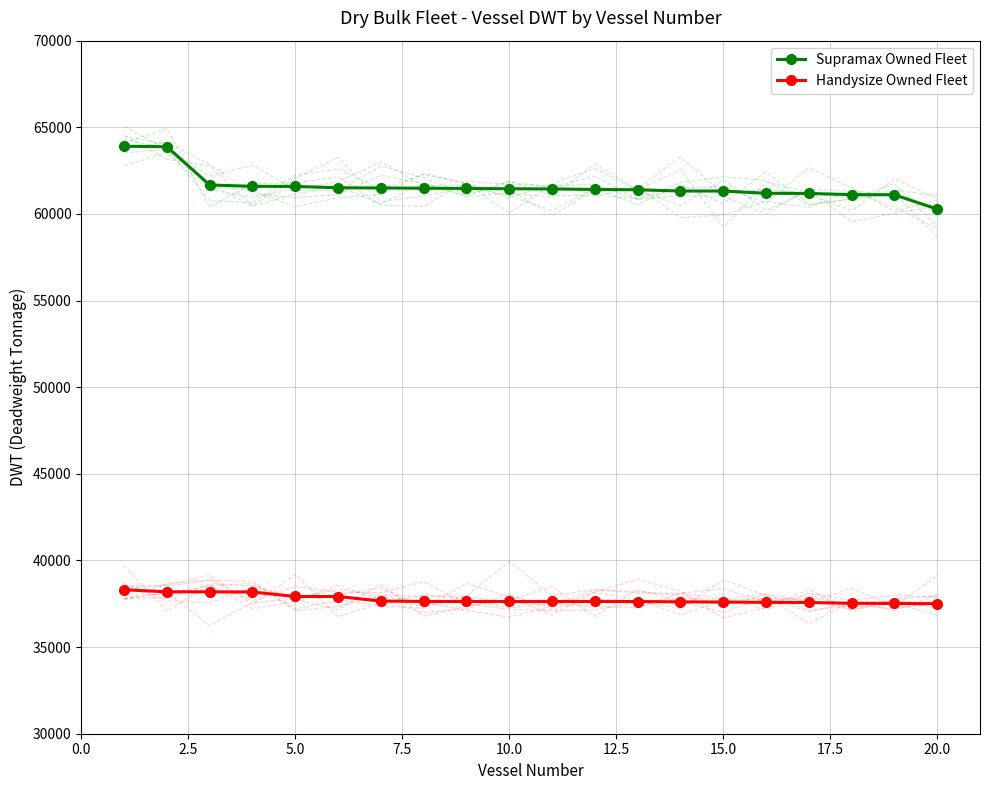

What is the maximum value for Handysize Owned Fleet?

38309